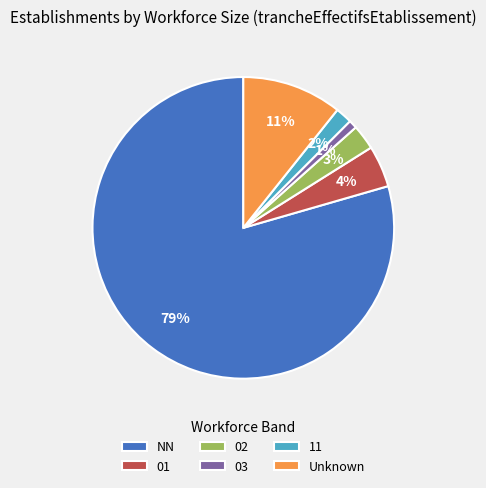

Do 03 and 11 together represent more than half of the pie?

No